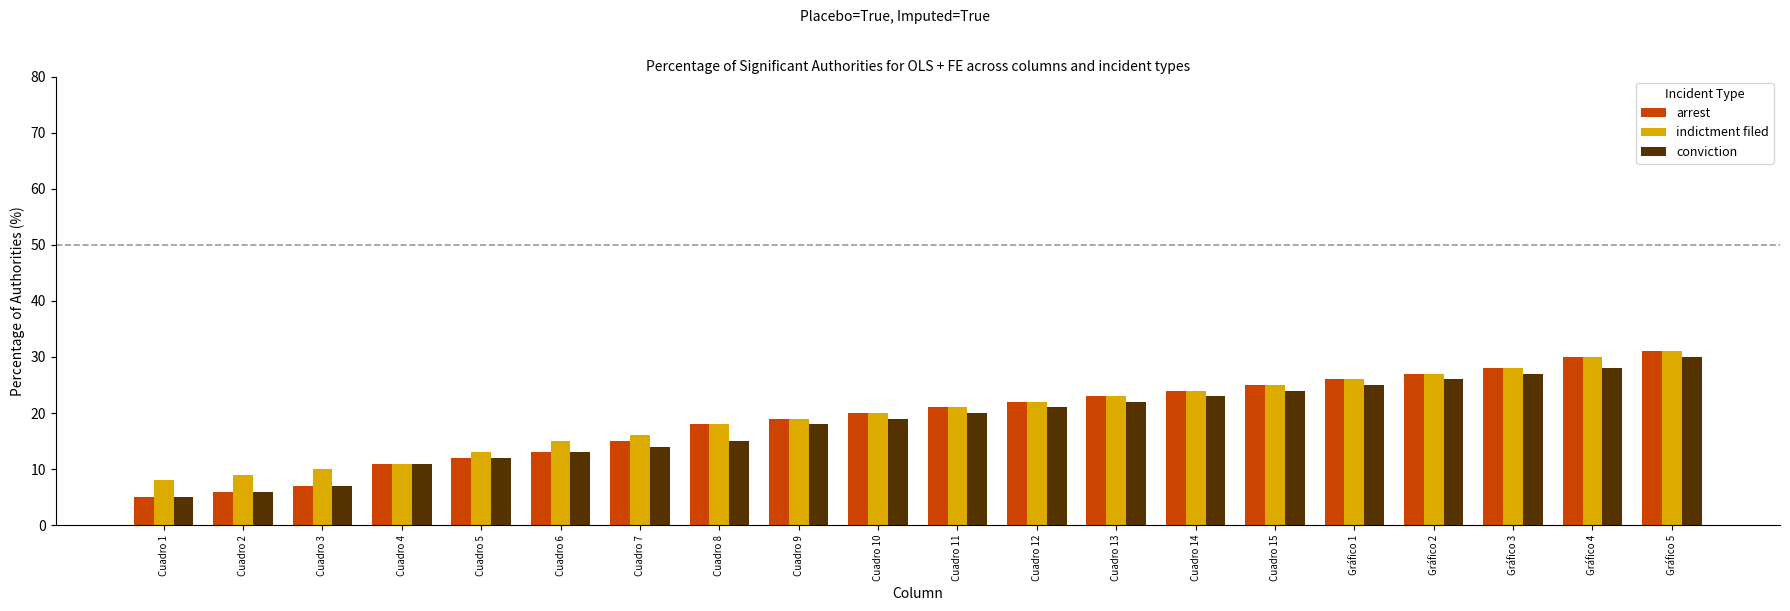

What is the difference between the highest and lowest values at Cuadro 14?

1